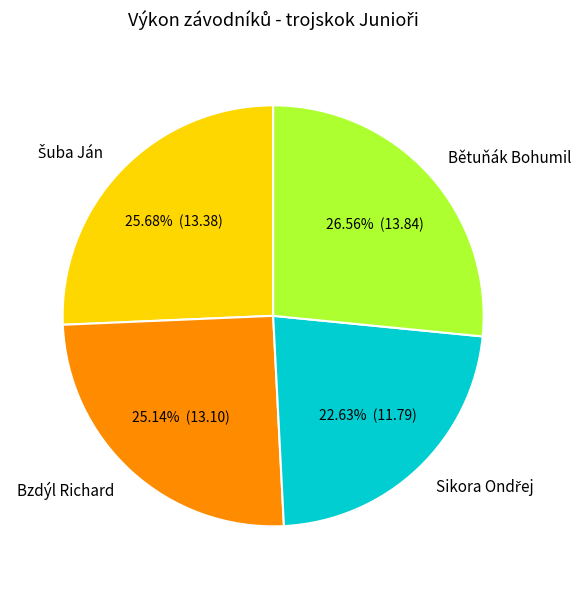

Do Bětuňák Bohumil and Bzdýl Richard together represent more than half of the pie?

Yes